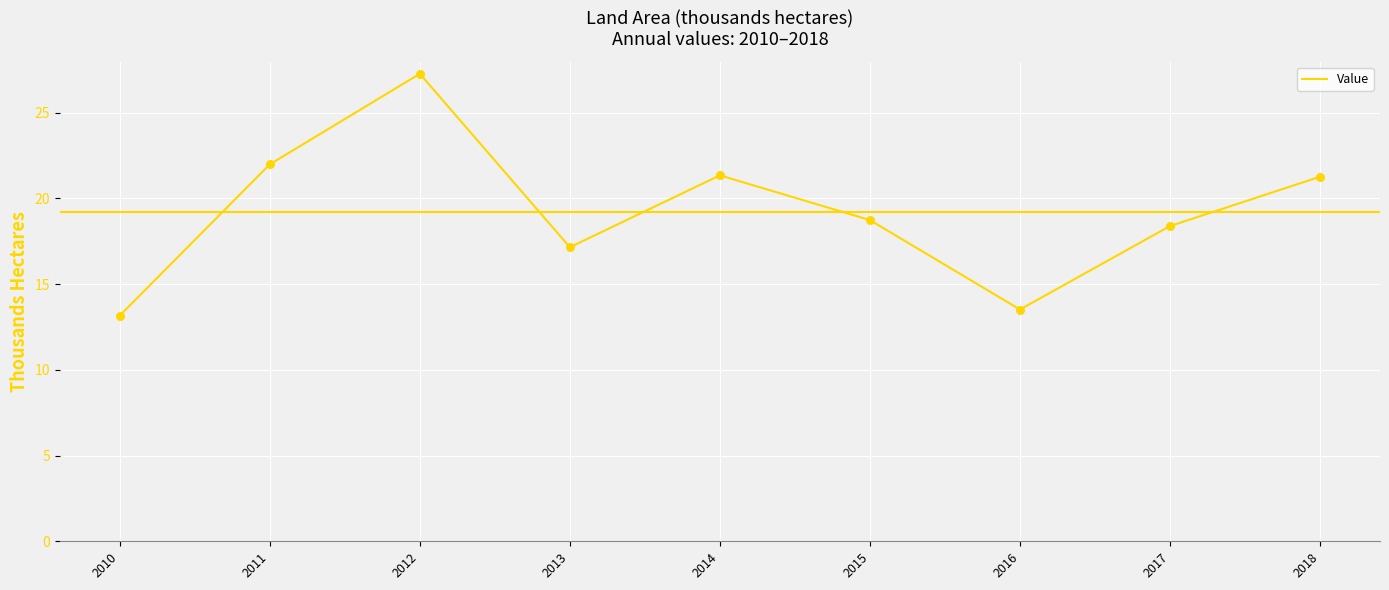

Between 2017 and 2018, which is larger?

2018